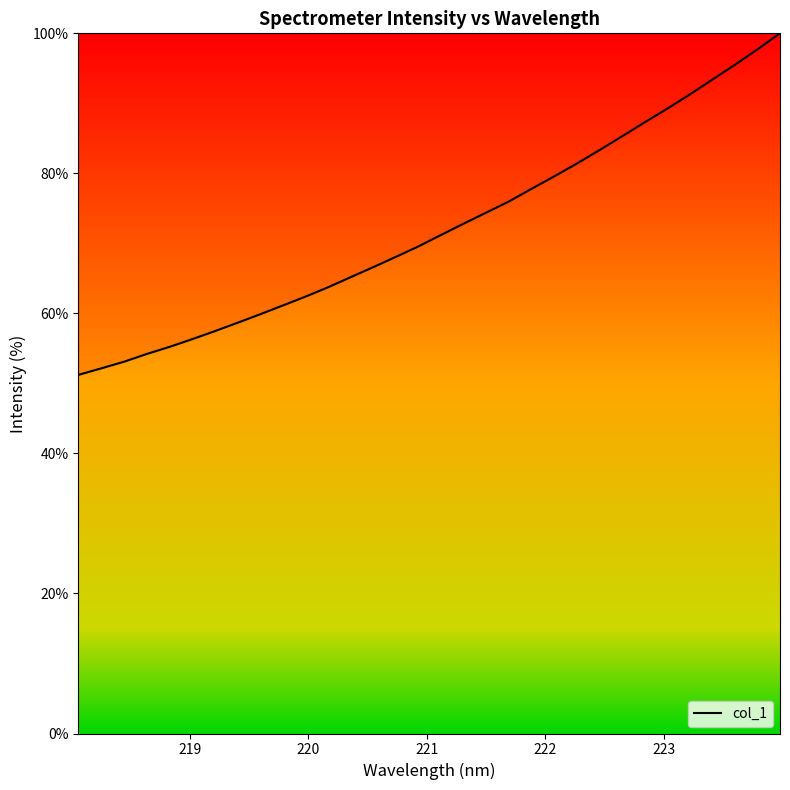

Does the chart have visible grid lines?

No